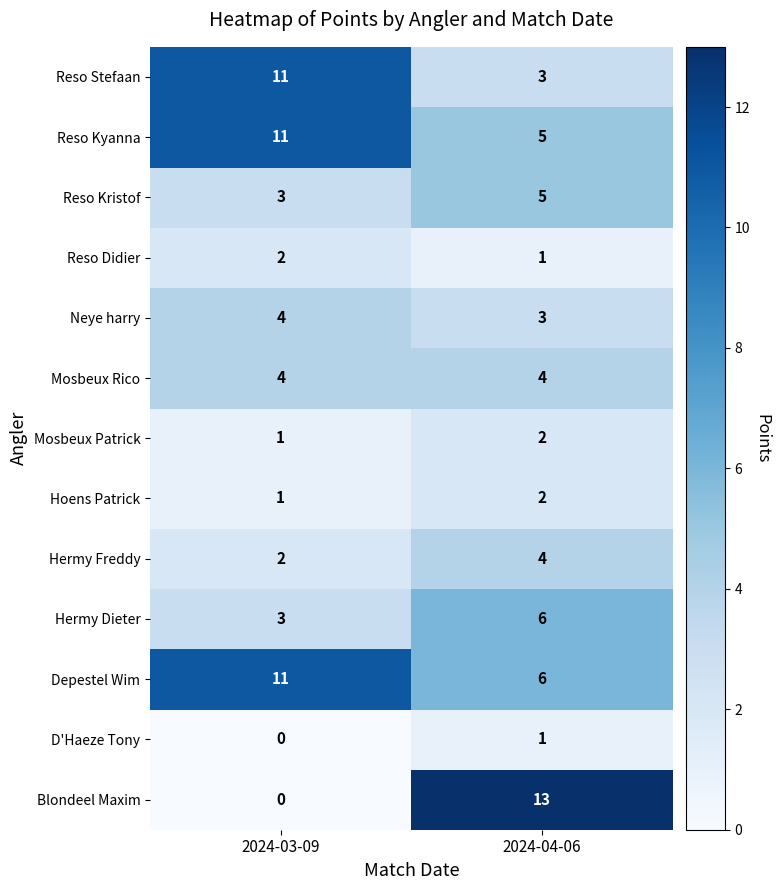

What is the sum of the Blondeel Maxim values at 2024-03-09 and 2024-04-06?

13